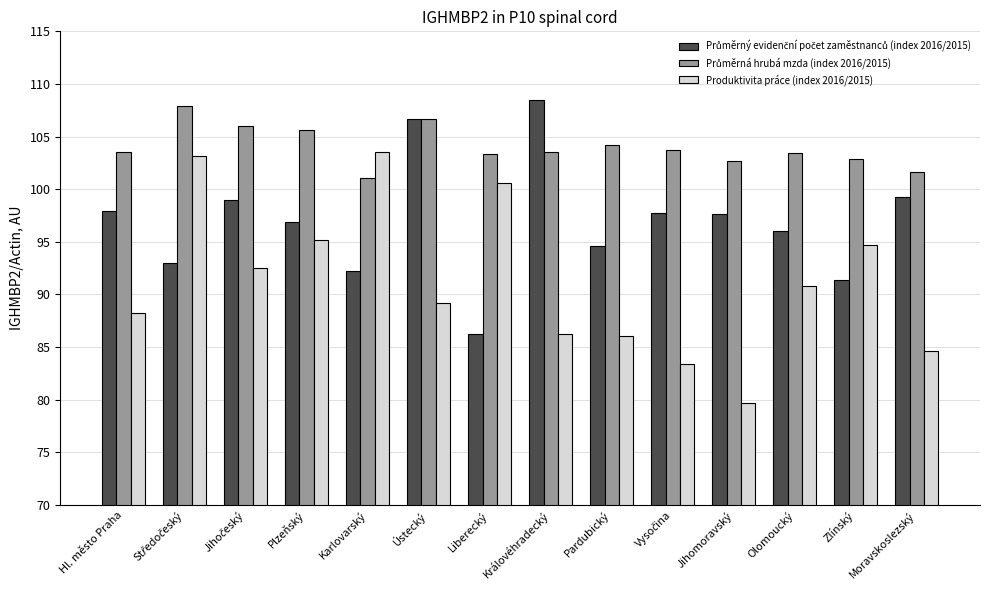

At how many categories does at least one series exceed 94?

14